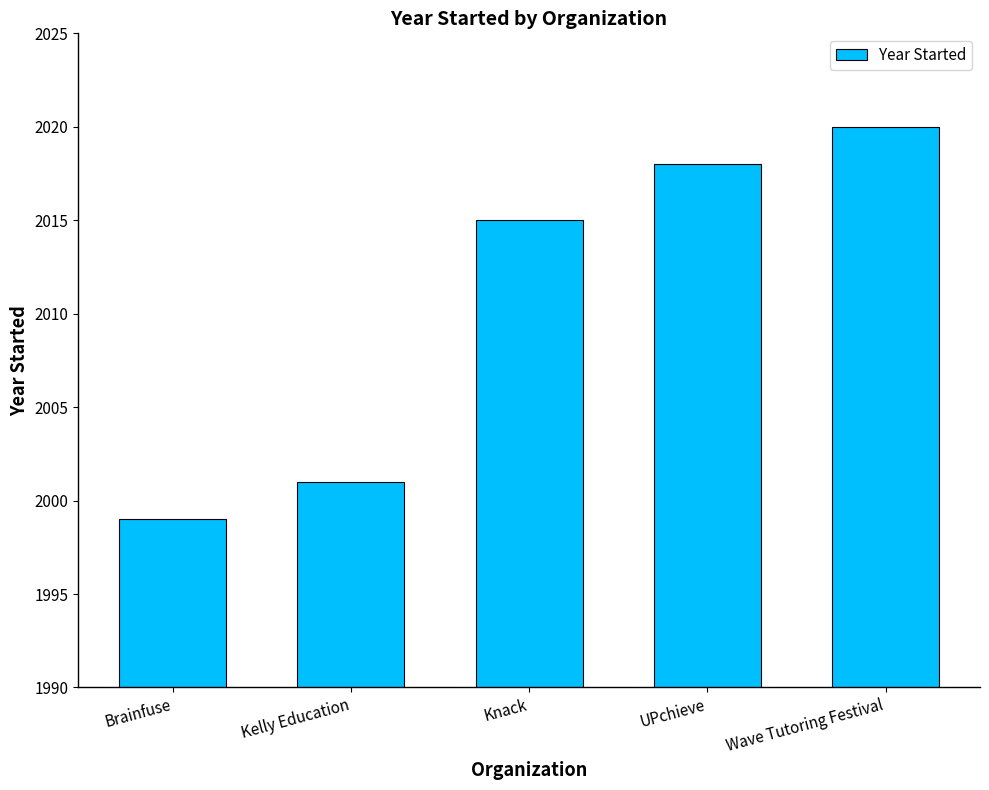

Reading left to right, what are all the values shown in this chart?

Brainfuse=1999	Kelly Education=2001	Knack=2015	UPchieve=2018	Wave Tutoring Festival=2020